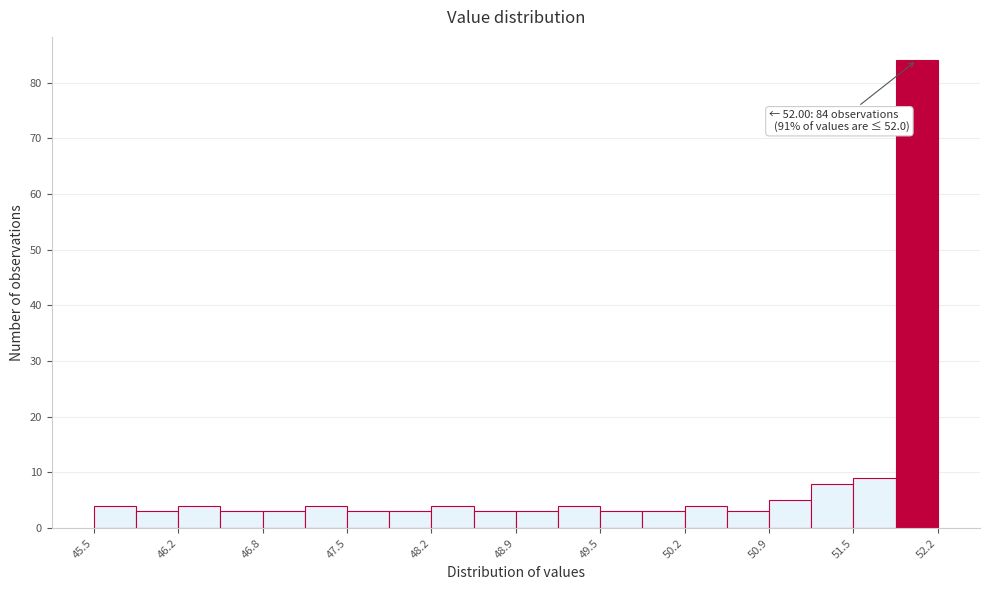

Around what value on the x-axis is the tallest bar? Give the approximate position of its centre, as read against the axis.

52.0